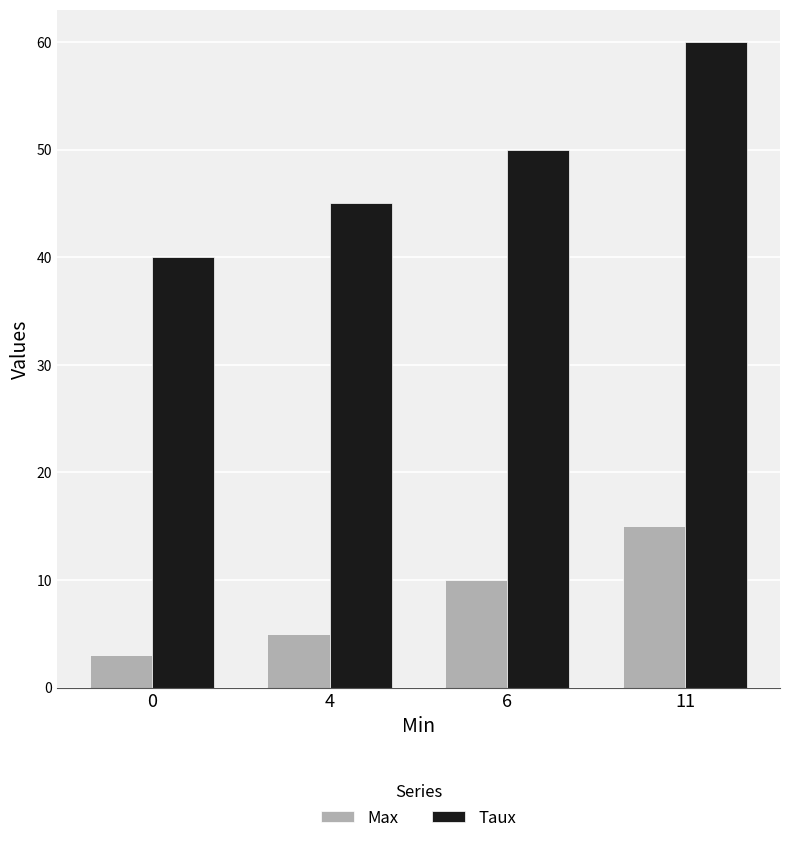

Reading right to left, extract all data points from this chart.

Max: 15	10	5	3
Taux: 60	50	45	40